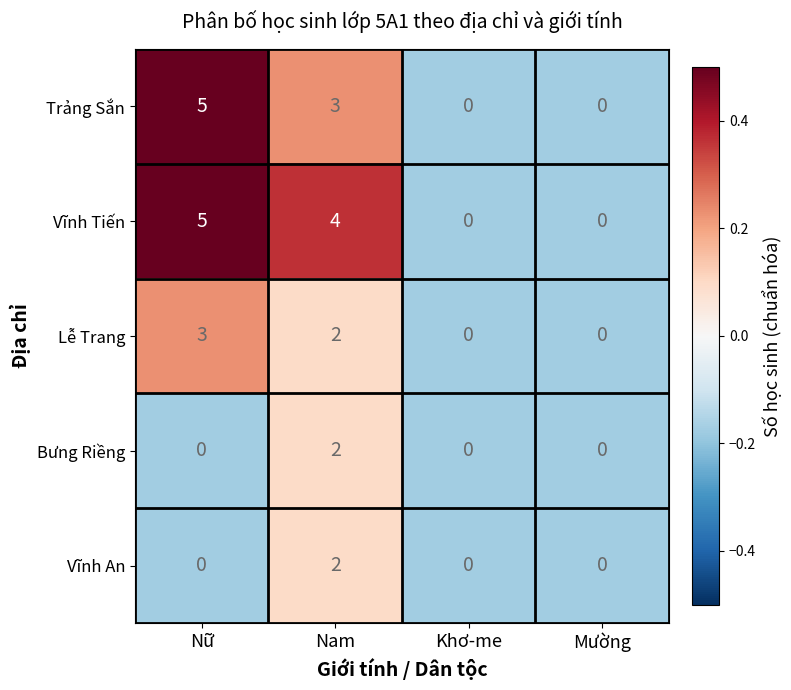

Count the Vĩnh An values in the range 0 to 2.

4